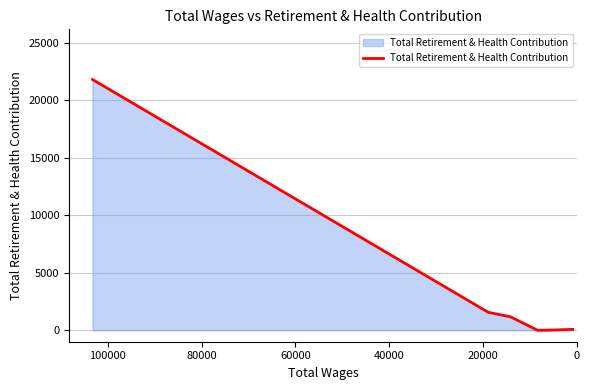

What is the difference between the maximum and minimum values?

21820